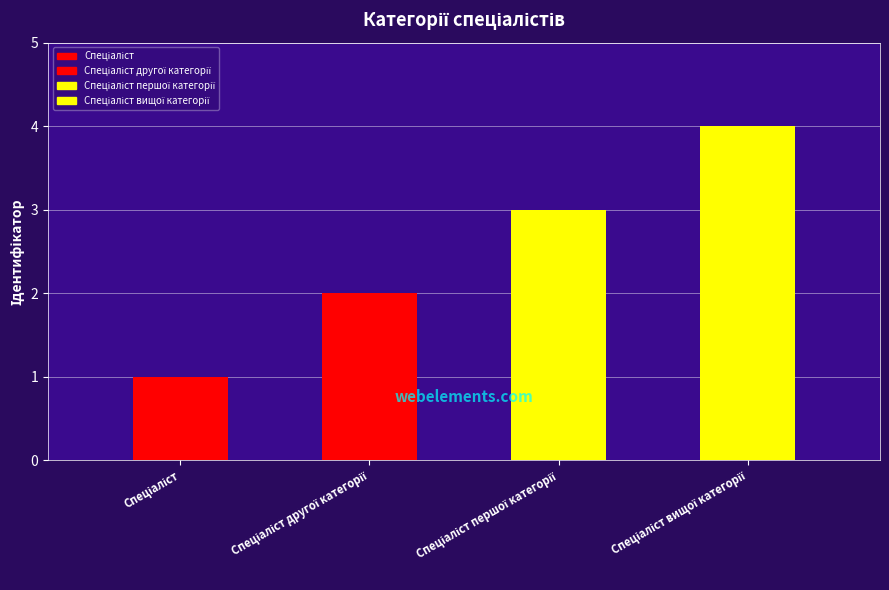

What is the change in value from Спеціаліст другої категорії to Спеціаліст вищої категорії?

+2